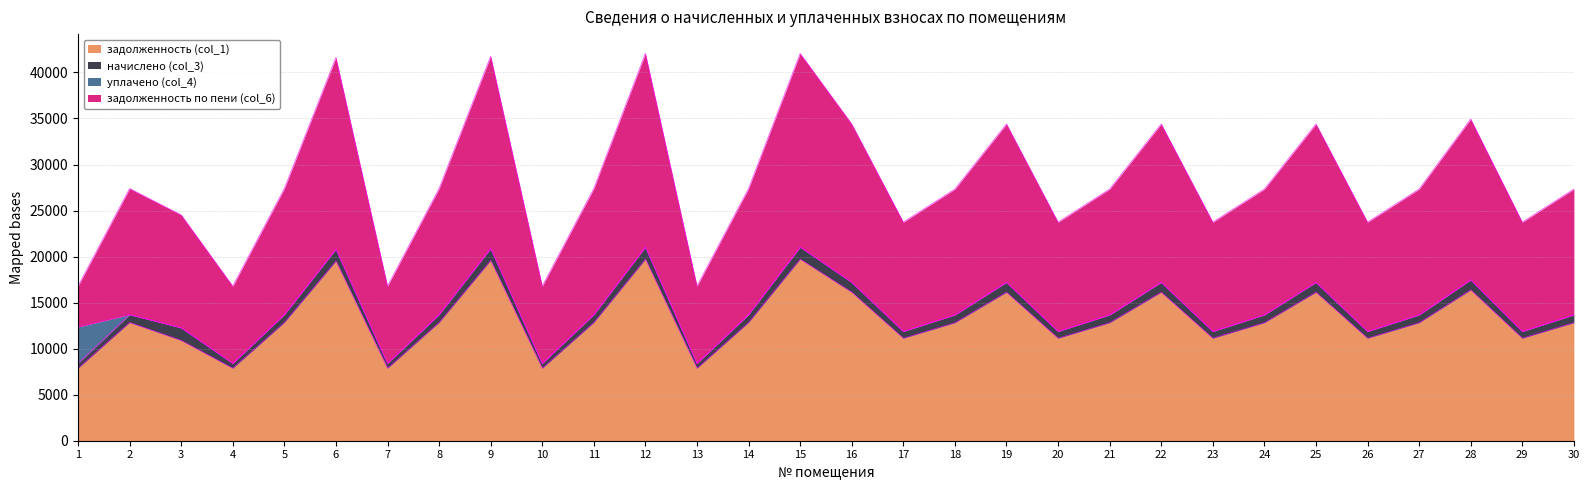

At which label does задолженность (col_1) first exceed 12816?

2